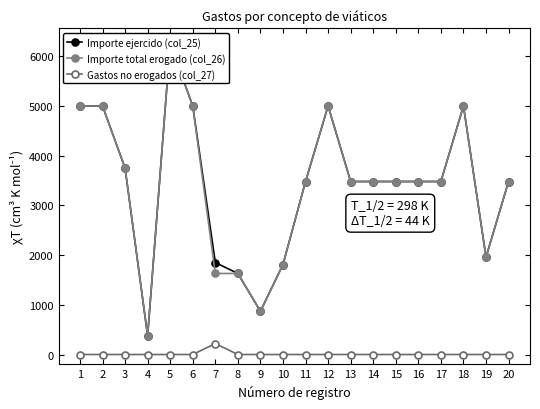

Reading left to right, transcribe all the data shown in this chart.

Importe ejercido (col_25): 1=5000	2=5000	3=3750	4=375	5=6250	6=5000	7=1850	8=1630	9=870	10=1810	11=3480	12=5000	13=3480	14=3480	15=3480	16=3480	17=3480	18=5000	19=1960	20=3480
Importe total erogado (col_26): 1=5000	2=5000	3=3750	4=375	5=6250	6=5000	7=1630	8=1630	9=870	10=1810	11=3480	12=5000	13=3480	14=3480	15=3480	16=3480	17=3480	18=5000	19=1960	20=3480
Gastos no erogados (col_27): 1=0	2=0	3=0	4=0	5=0	6=0	7=220	8=0	9=0	10=0	11=0	12=0	13=0	14=0	15=0	16=0	17=0	18=0	19=0	20=0